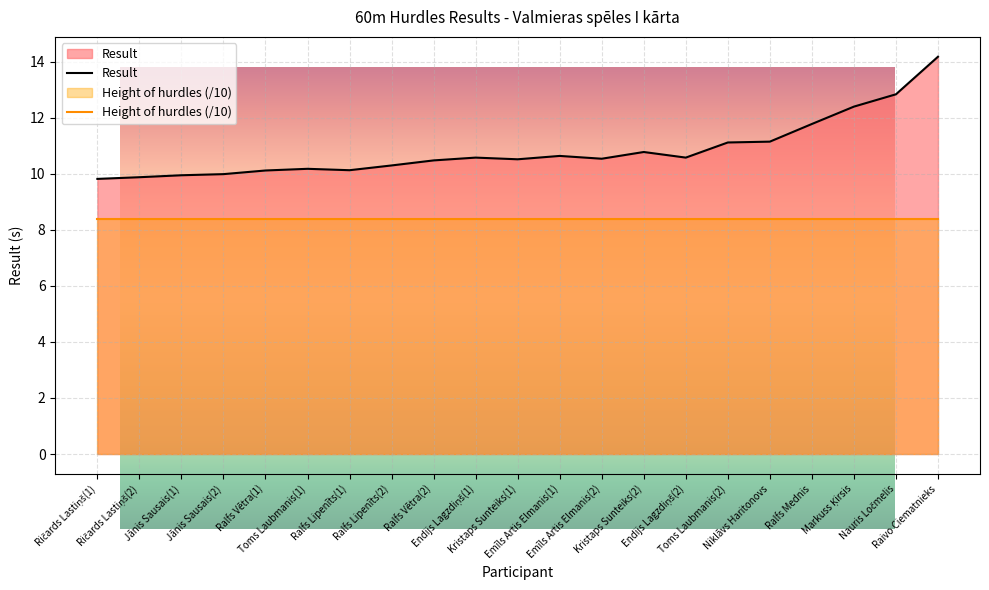

How many data points in Result are above 10?

17